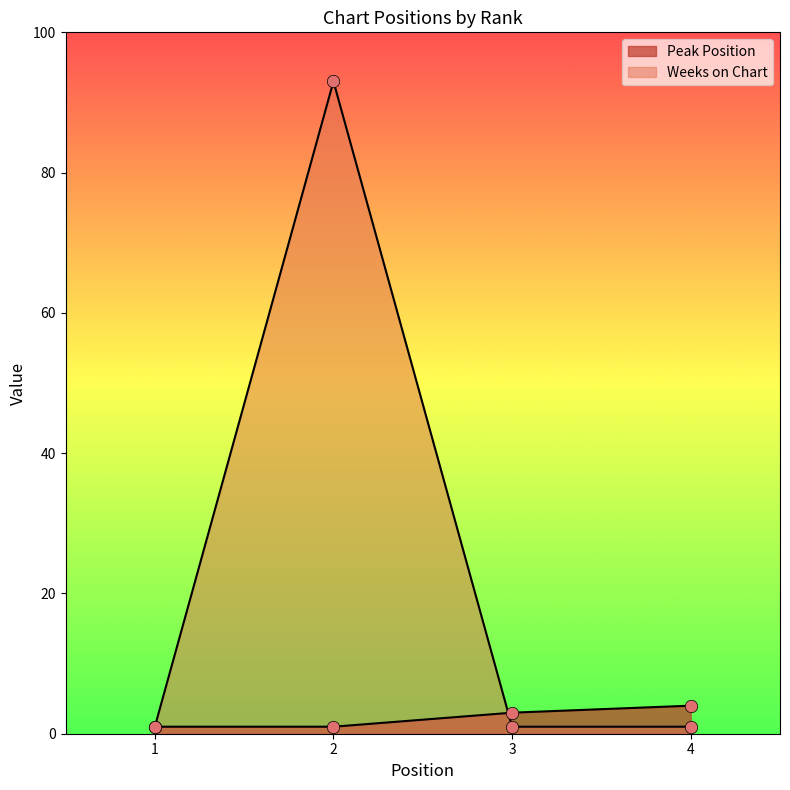

At which category is the sum across all series the highest?

2